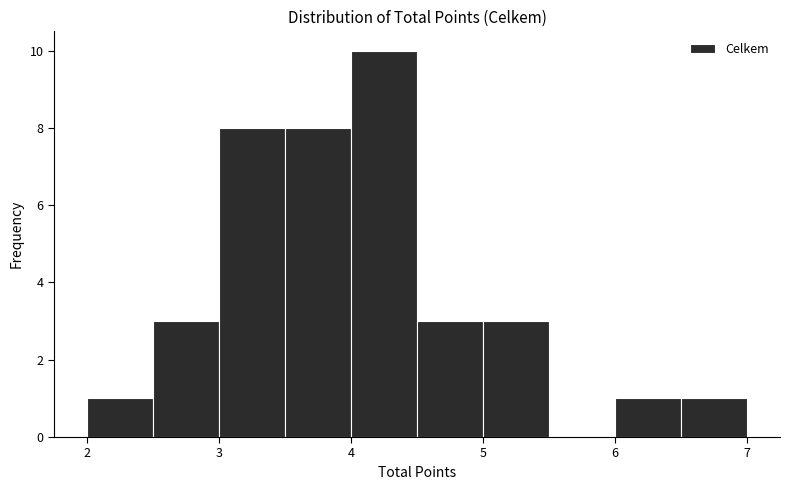

Which range on the x-axis has the tallest bar?

4.0 to 4.5